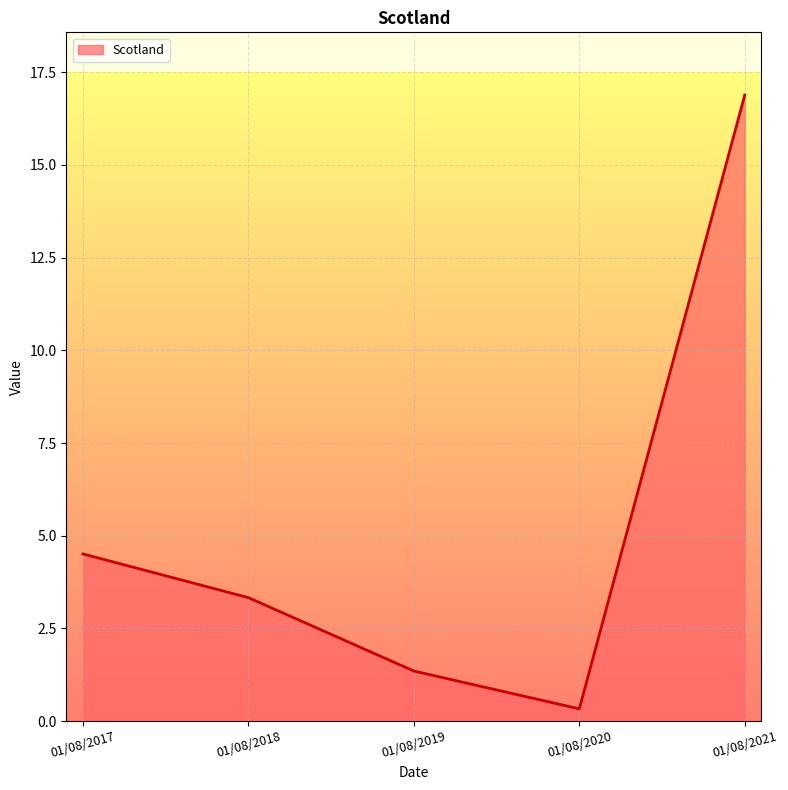

List the labels in order of value, largest first.

01/08/2021, 01/08/2017, 01/08/2018, 01/08/2019, 01/08/2020